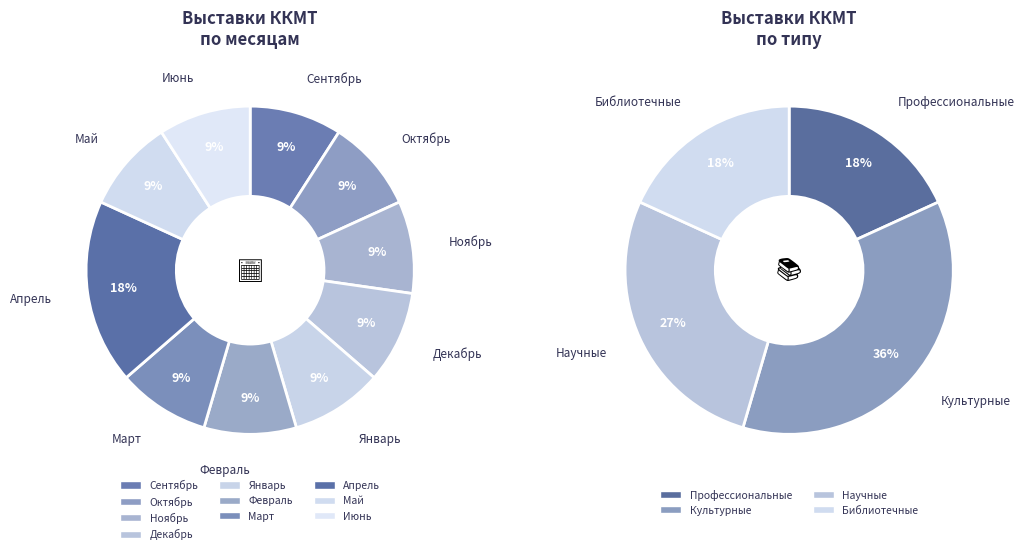

To the nearest percent, what is the average slice percentage?

10%